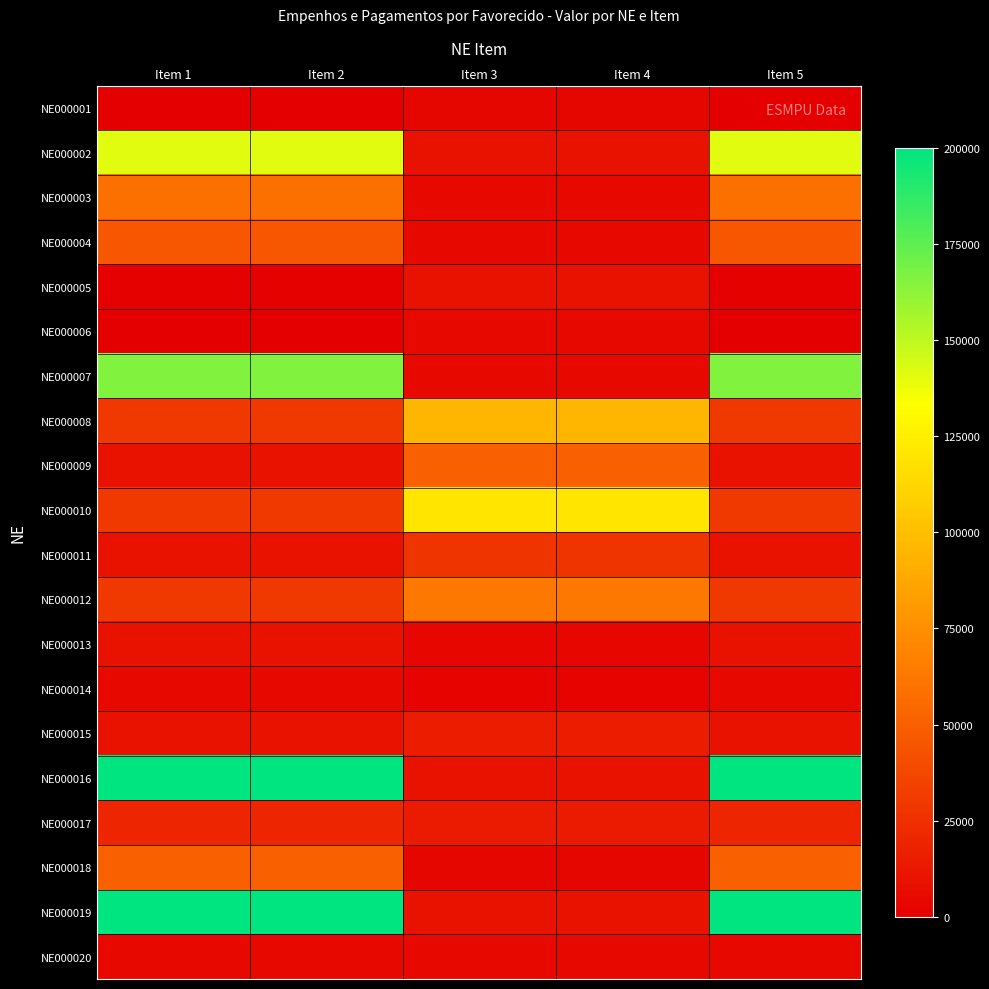

At Item 4, list the series in order from largest to smallest.

NE000010, NE000008, NE000012, NE000009, NE000011, NE000015, NE000017, NE000002, NE000005, NE000016, NE000019, NE000003, NE000004, NE000006, NE000007, NE000020, NE000013, NE000001, NE000018, NE000014